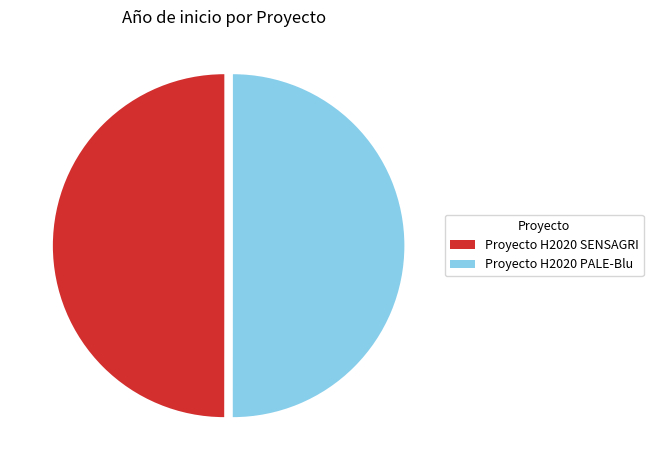

What is the ratio of the value at Proyecto H2020 SENSAGRI to the value at Proyecto H2020 PALE-Blu?

1.0